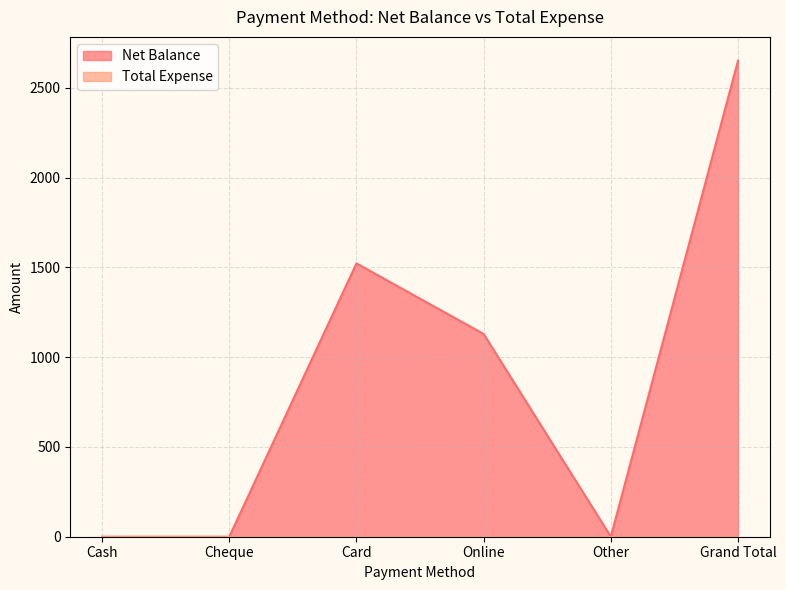

What is the label of the 1st point from the right?

Grand Total